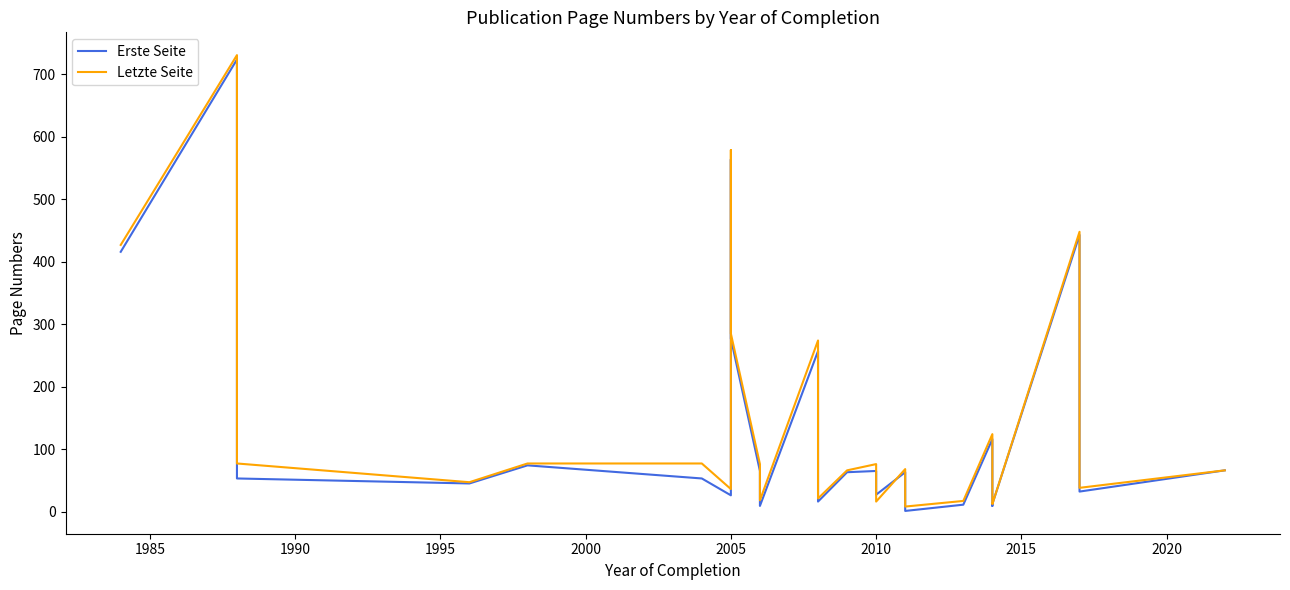

After their last crossing, which series has the higher values: Letzte Seite or Erste Seite?

Letzte Seite